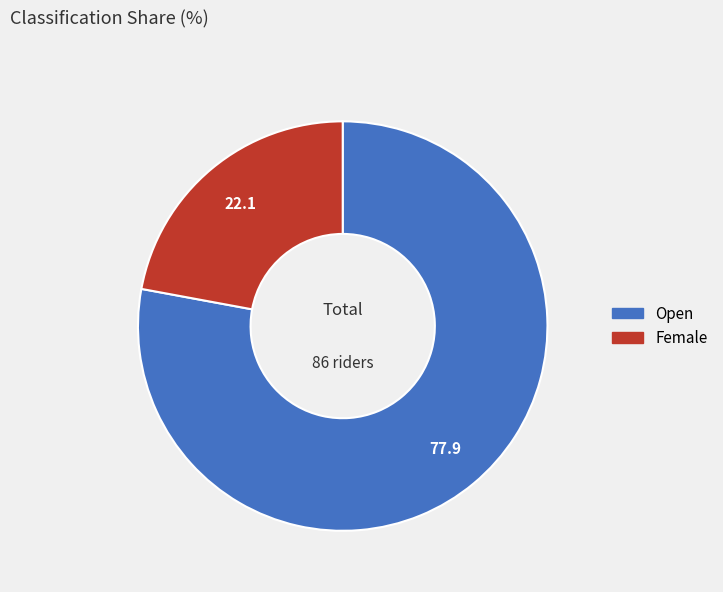

Which category has the smallest portion of the pie?

Female